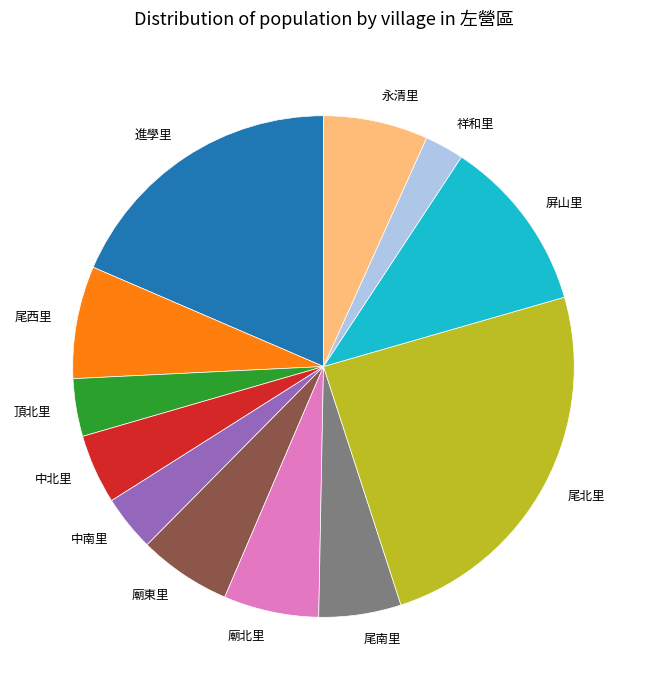

What is the ratio of the value at 中北里 to the value at 祥和里?

1.8